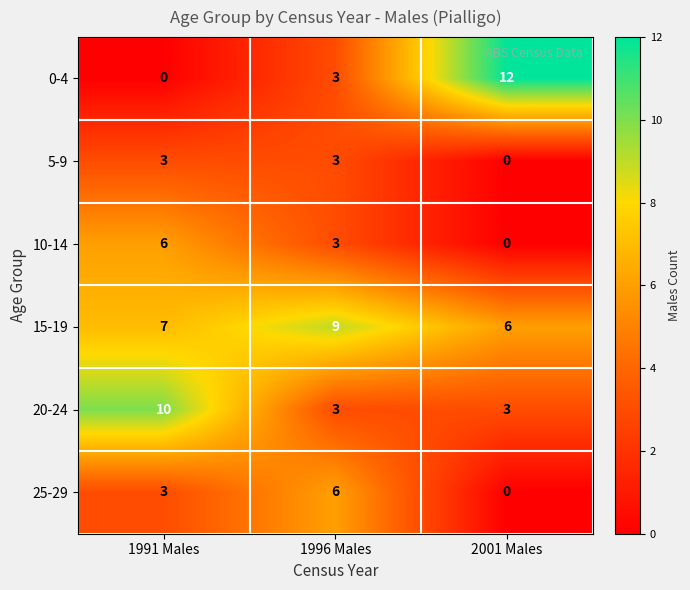

The 15-19 series shows 14 at 1996 Males. True or false?

False